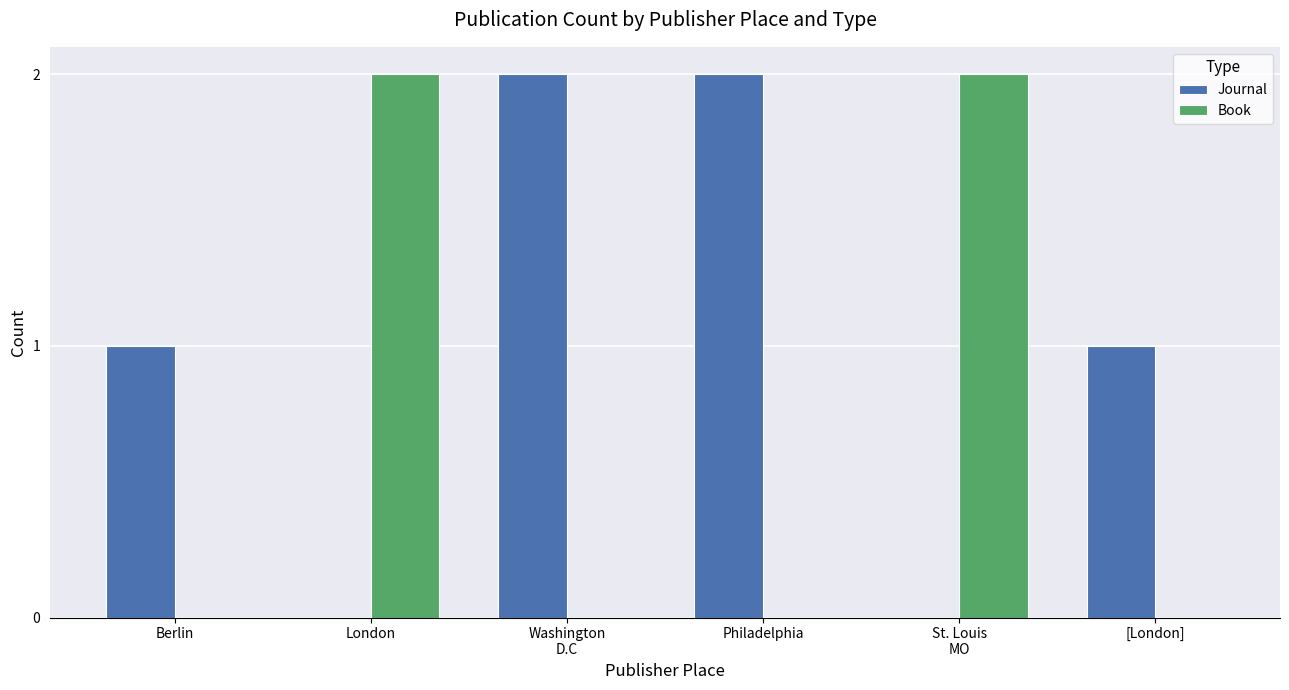

What is the difference between the Book values at St. Louis
MO and Berlin?

2